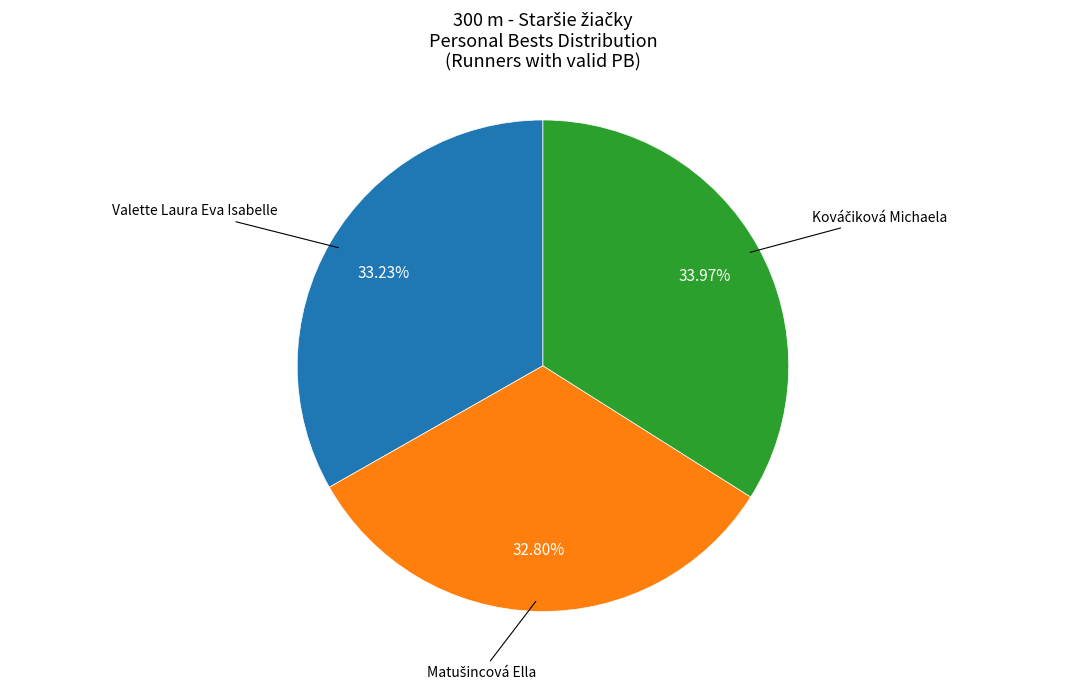

Is there a majority slice in this chart?

No